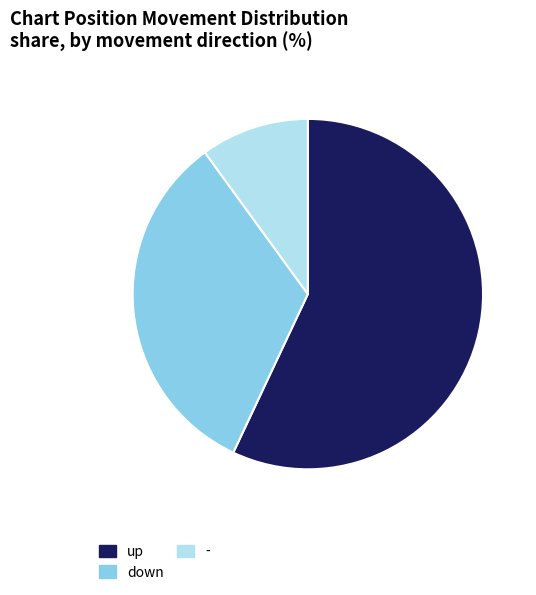

What is the smallest slice in the pie chart?

-